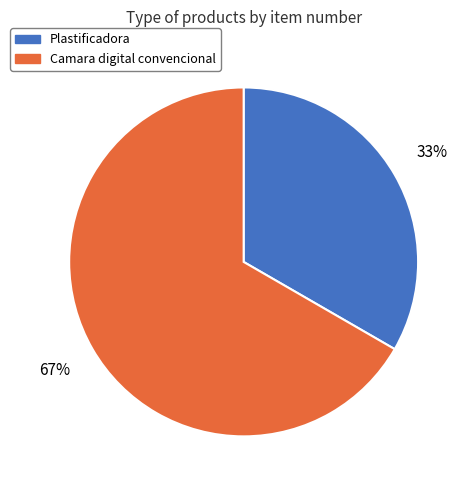

Which slice is the largest?

Camara digital convencional